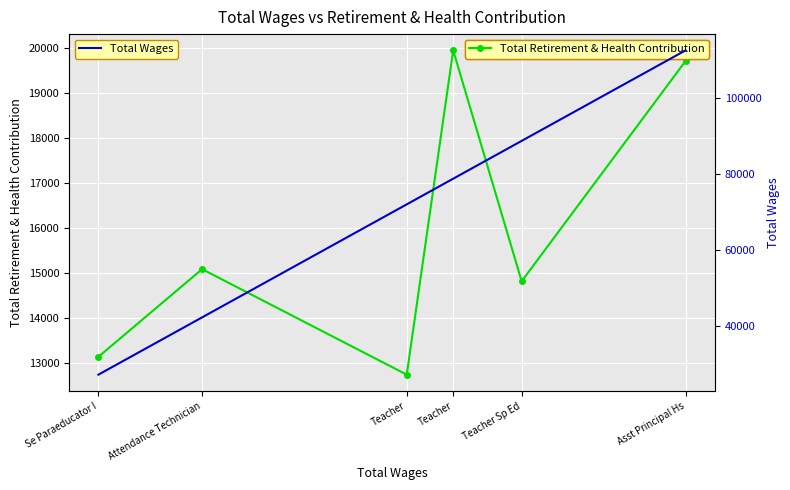

True or false: Total Wages and Total Retirement & Health Contribution intersect in this chart.

False